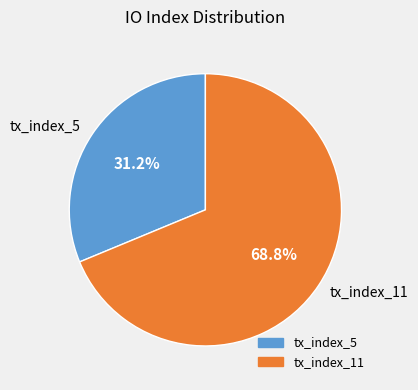

What is the ratio of the value at tx_index_5 to the value at tx_index_11?

0.5